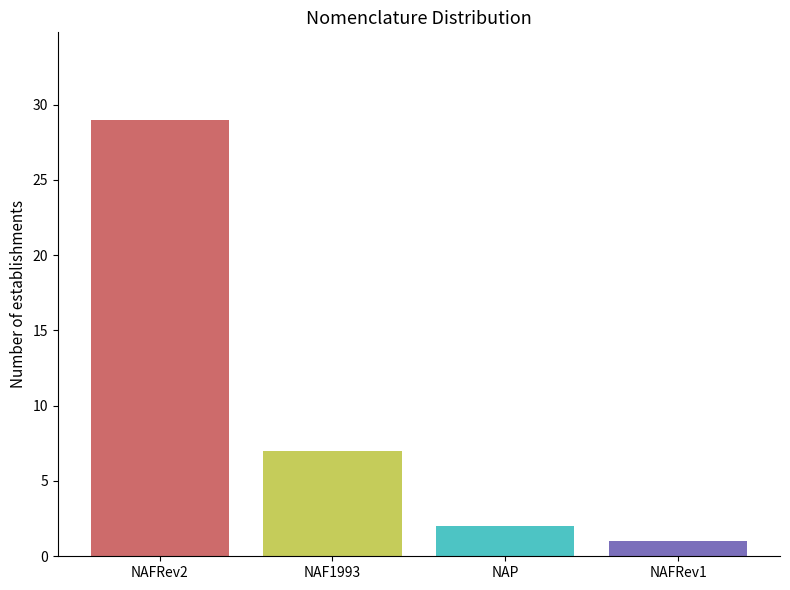

How many distinct data groups are displayed?

1